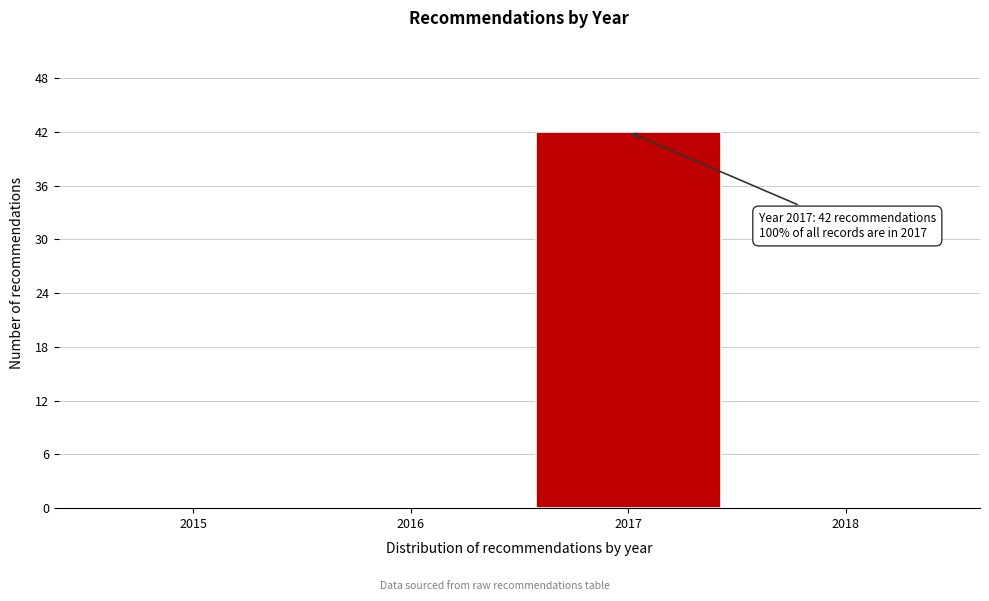

Reading right to left, extract all data points from this chart.

2018=0	2017=42	2016=0	2015=0